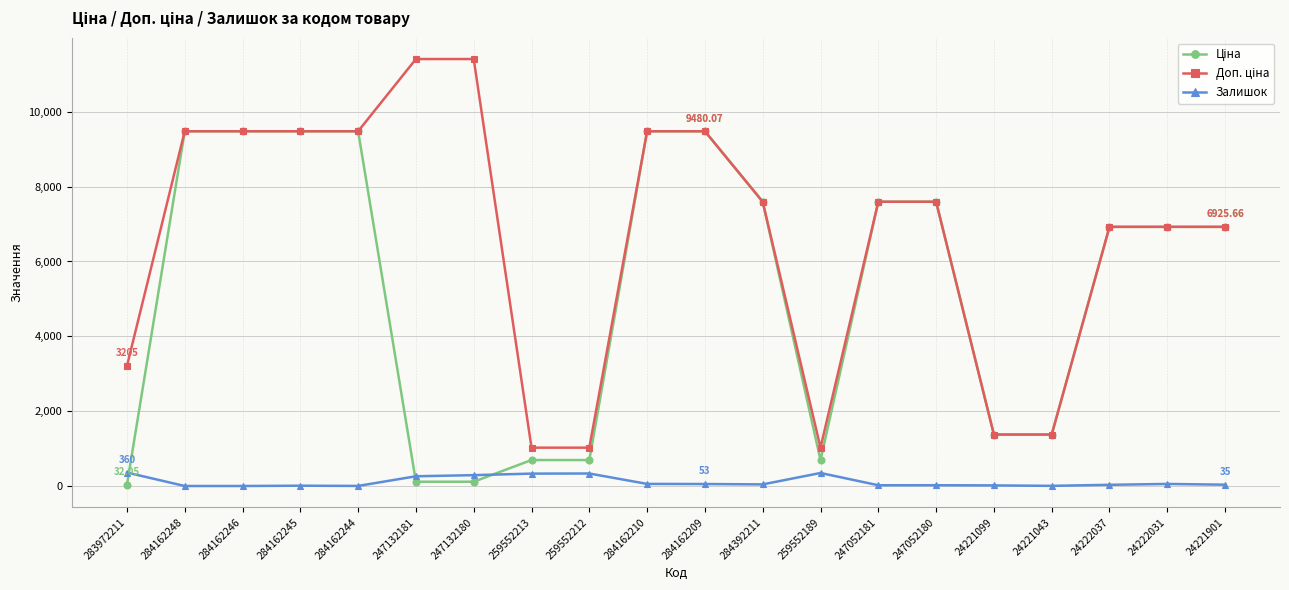

At how many categories does at least one series exceed 8215?

8